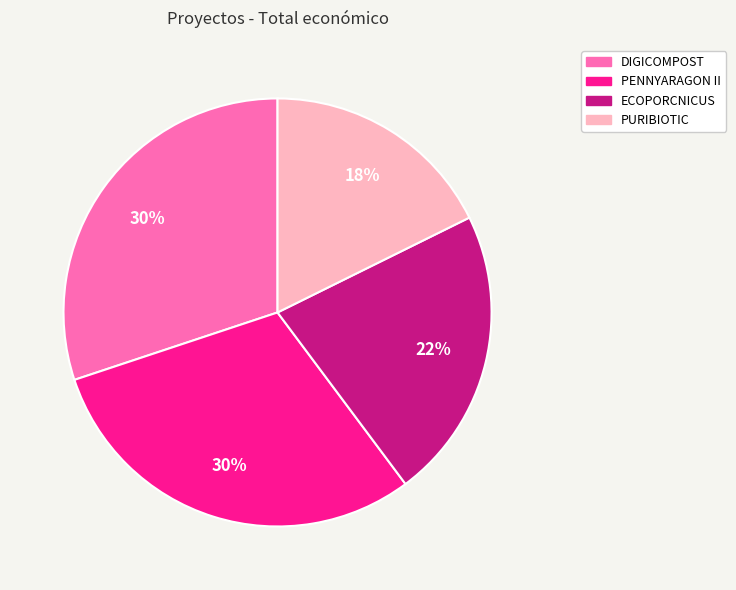

Is it true that PURIBIOTIC is 18% of the pie?

True